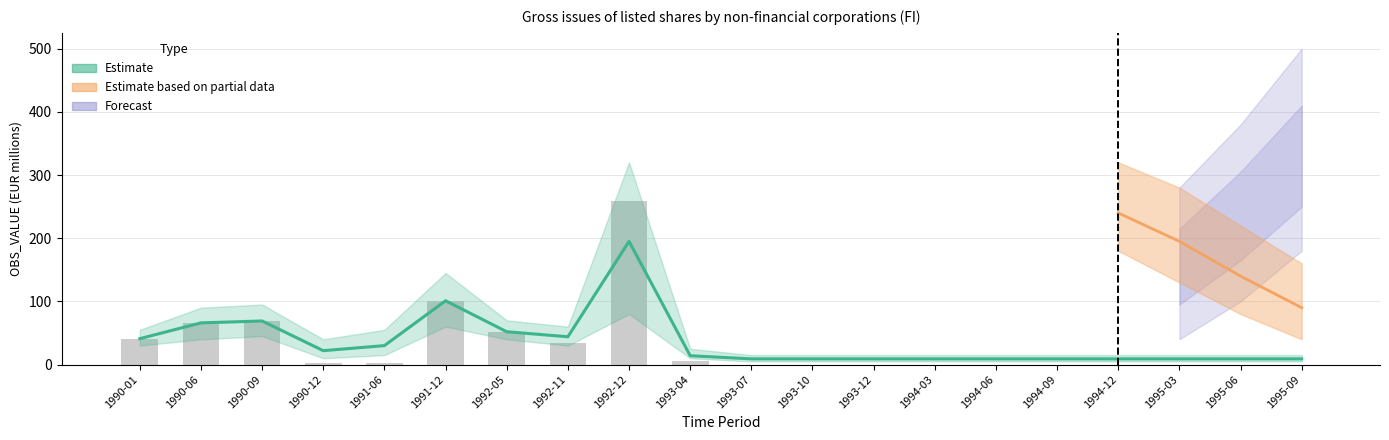

Where does the data first go above 3?

1990-01